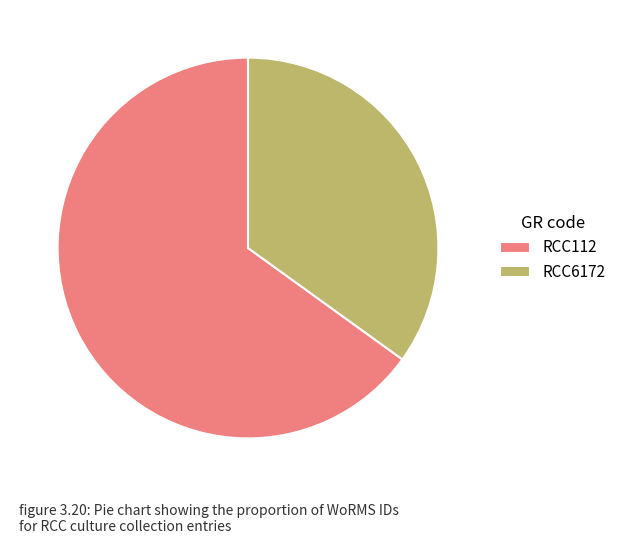

Is the sum of RCC6172 and RCC112 greater than half?

Yes